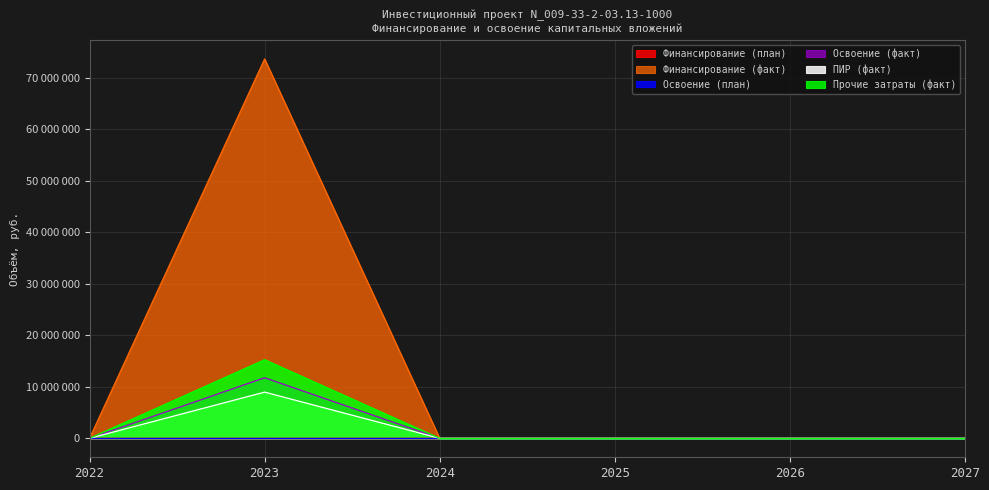

Where is the first local maximum for Прочие затраты (факт)?

2023